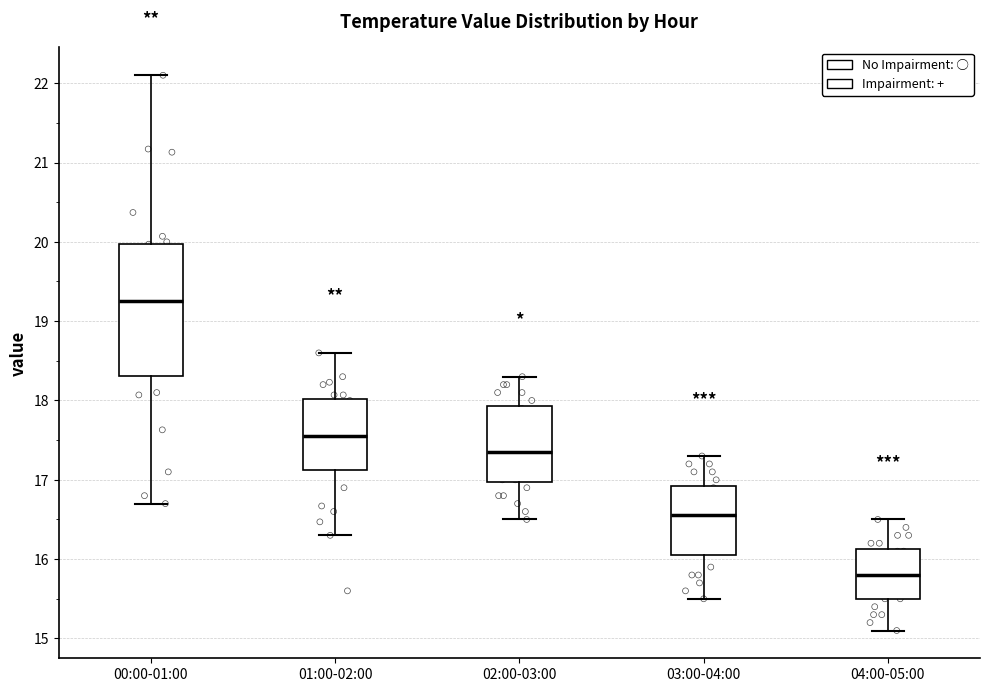

Where does the median line of the box for 03:00-04:00 sit on the y-axis? The values are not printed on the chart, so give them approximately, as read against the axis.

16.6